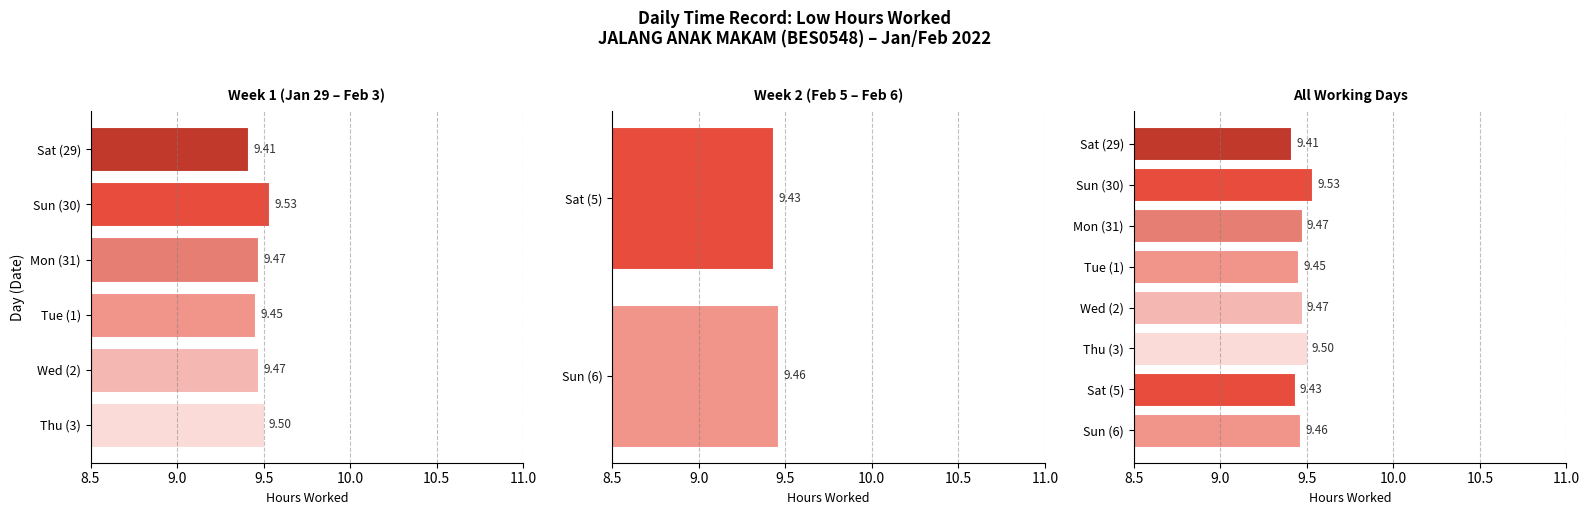

Is it true that the value at Sun (30) is 15.3?

False